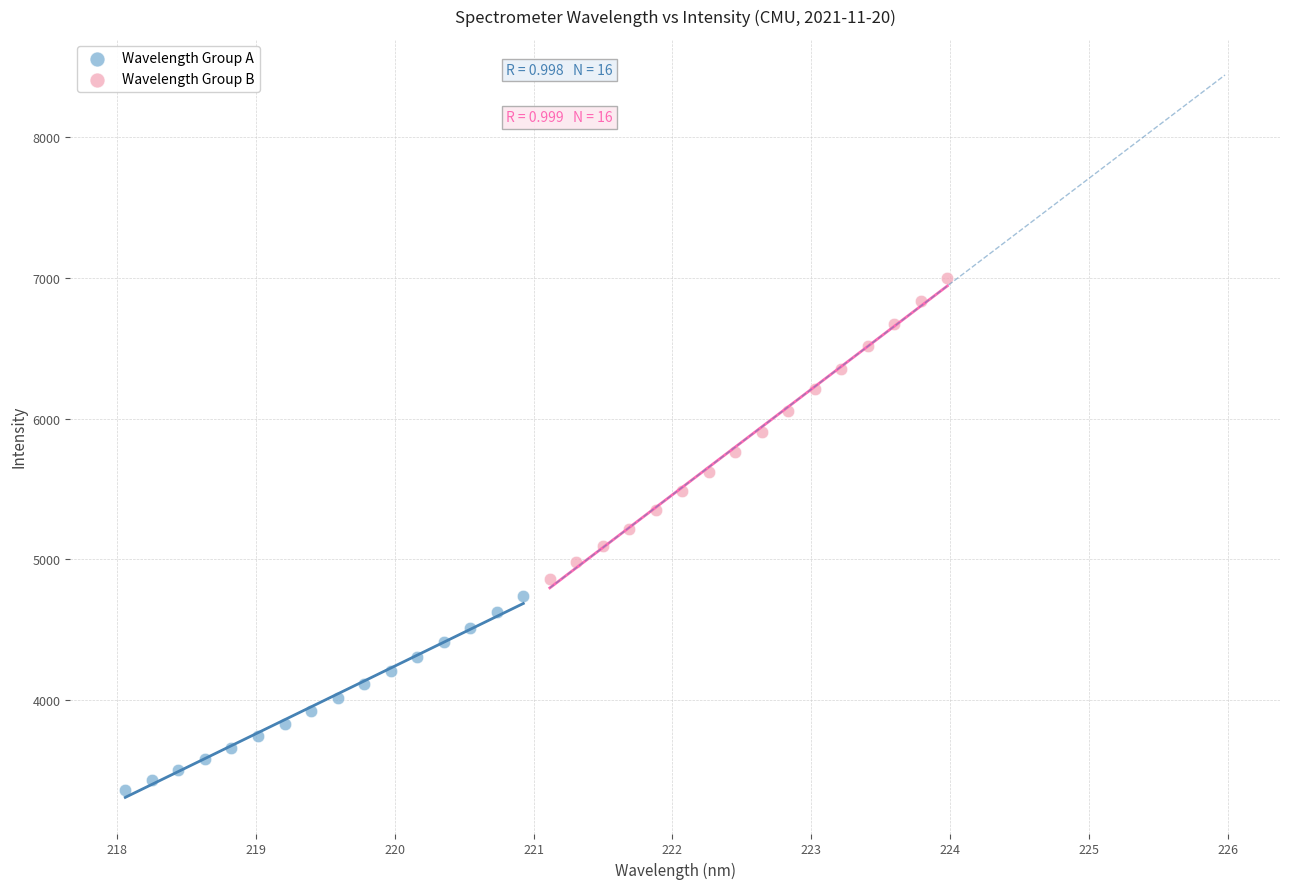

What are all the series names shown in the legend?

Wavelength Group A, Wavelength Group B